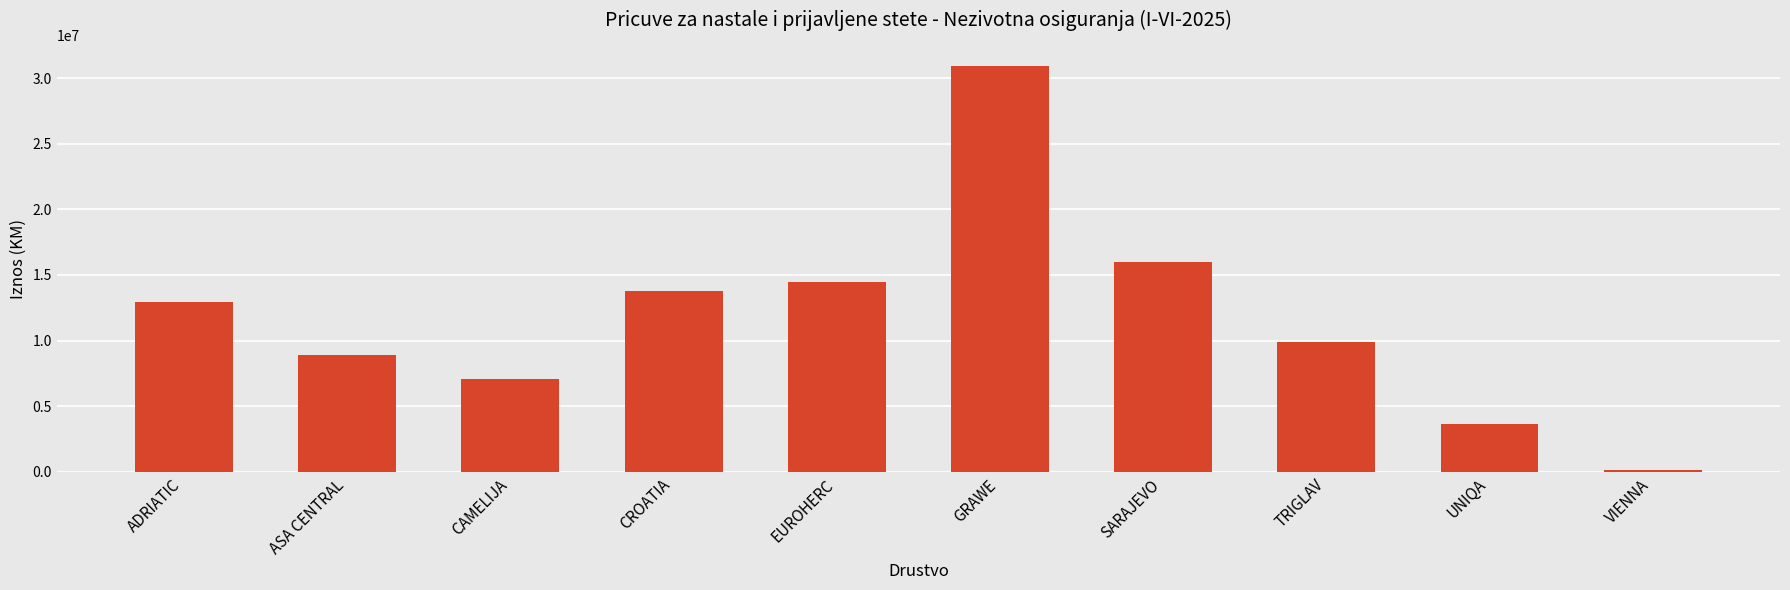

List the labels in order of value, smallest first.

VIENNA, UNIQA, CAMELIJA, ASA CENTRAL, TRIGLAV, ADRIATIC, CROATIA, EUROHERC, SARAJEVO, GRAWE